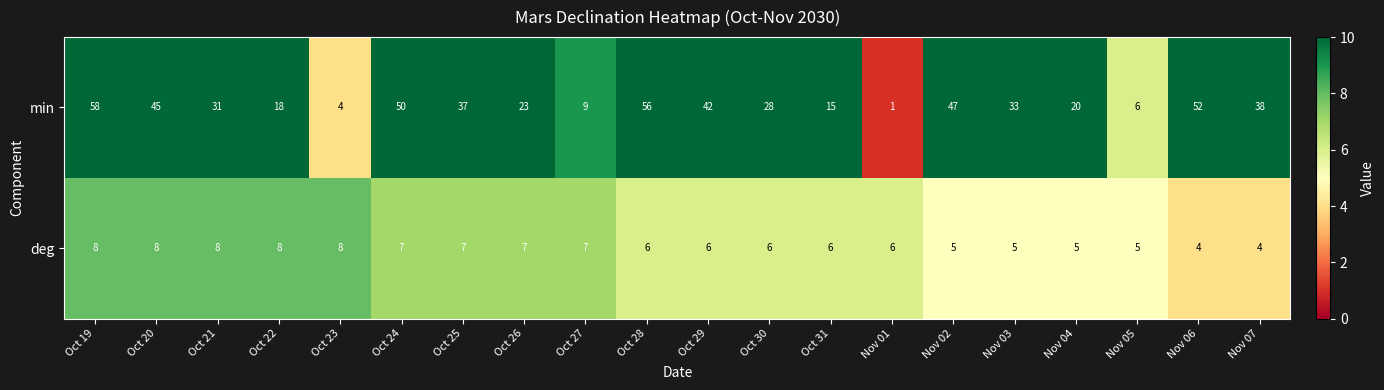

List the series in order of their overall mean, lowest first.

deg, min